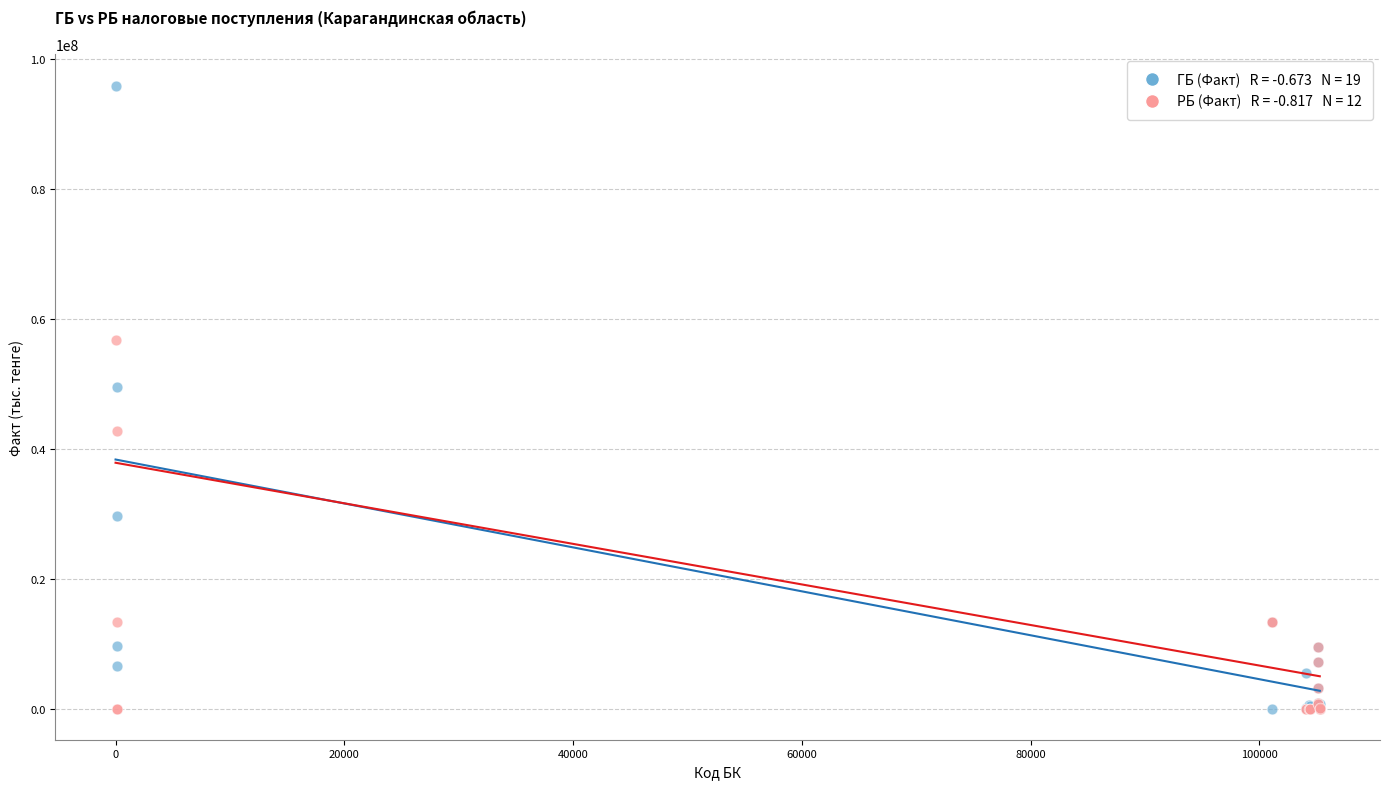

Across all series, what Y value is closest to 47926126?

49472222